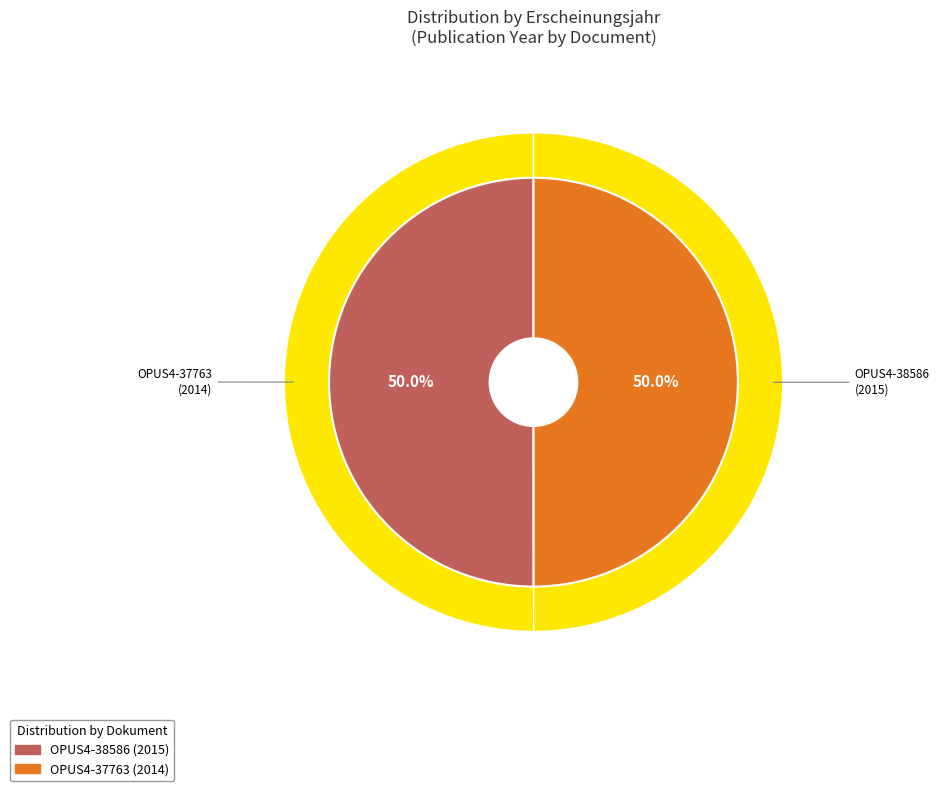

Does OPUS4-37763 account for over 50% of the chart?

No